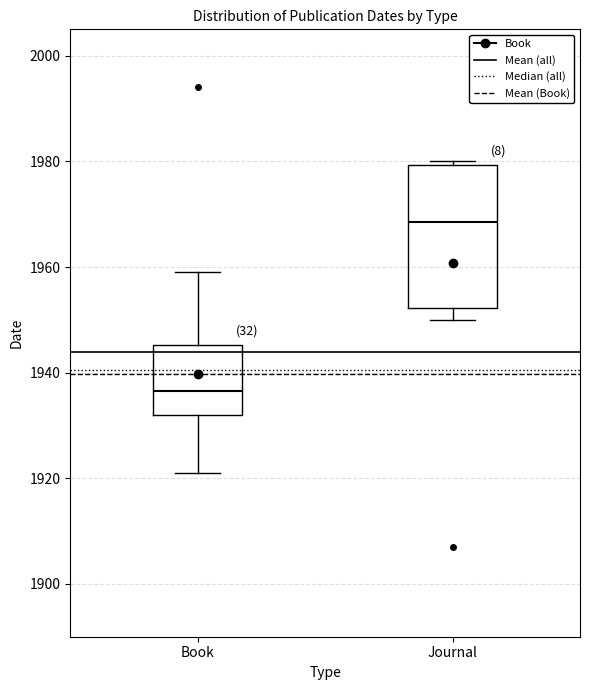

Reading left to right, read every box against the y-axis: the position of its median line, the range the box covers, and the ends of its whiskers. The values are not printed on the chart, so give them approximately, as read against the axis.

Book: median 1936, box 1932 to 1946, whiskers 1922 to 1960
Journal: median 1968, box 1952 to 1980, whiskers 1950 to 1980 (just above the box's upper edge)